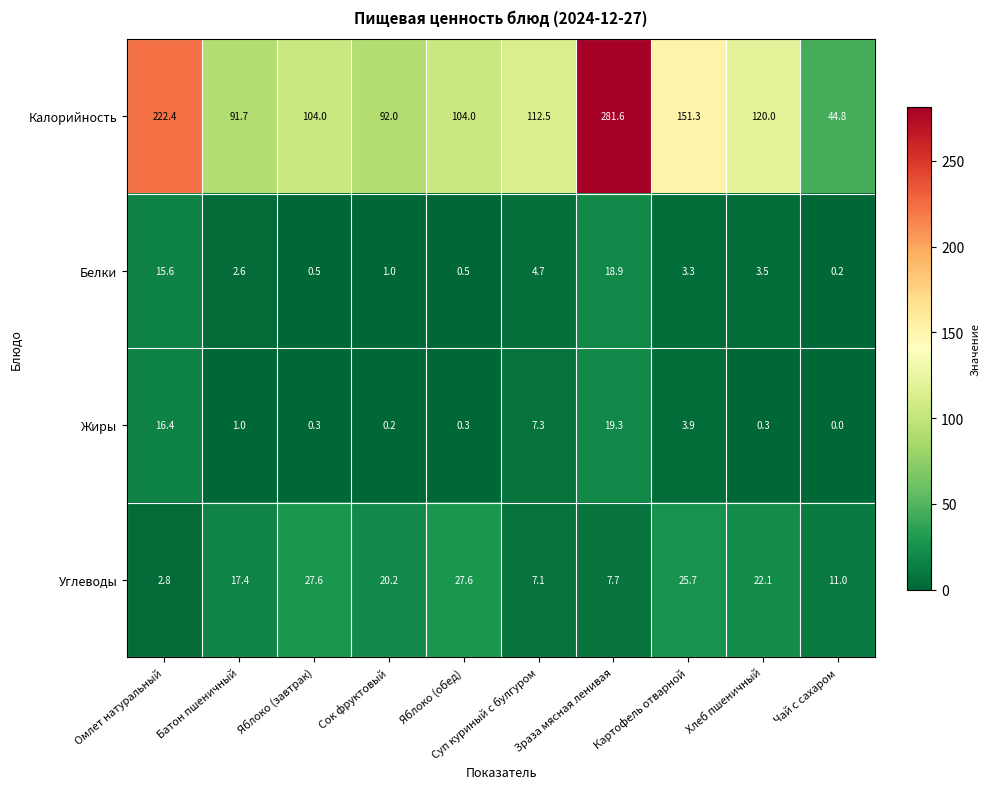

Count the number of data series in this chart.

4